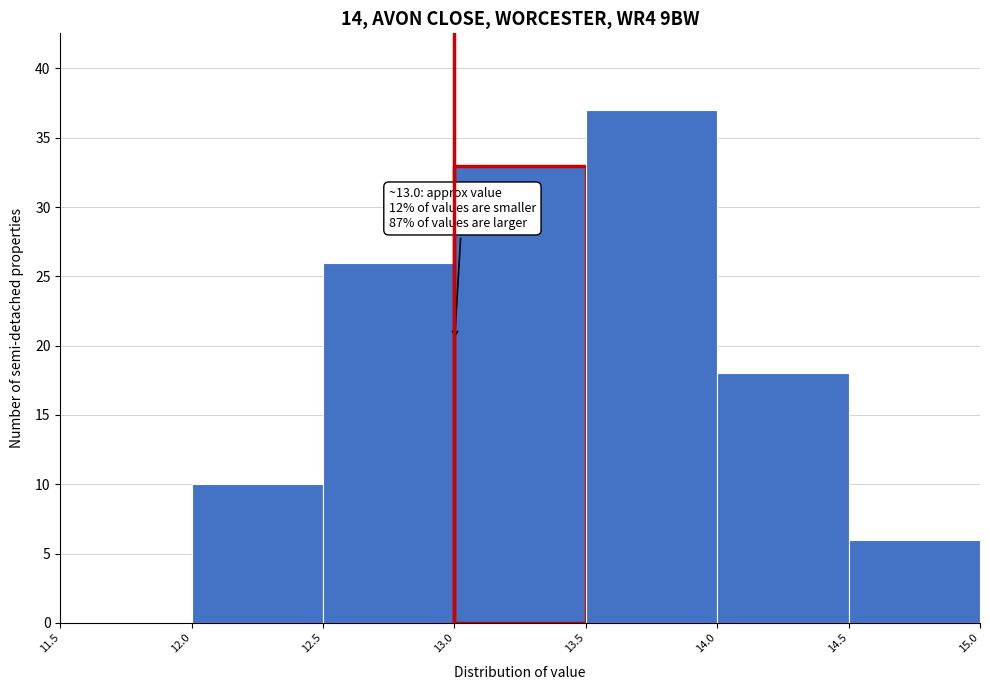

Over which range of the x-axis is the bar tallest?

13.5 to 14.0